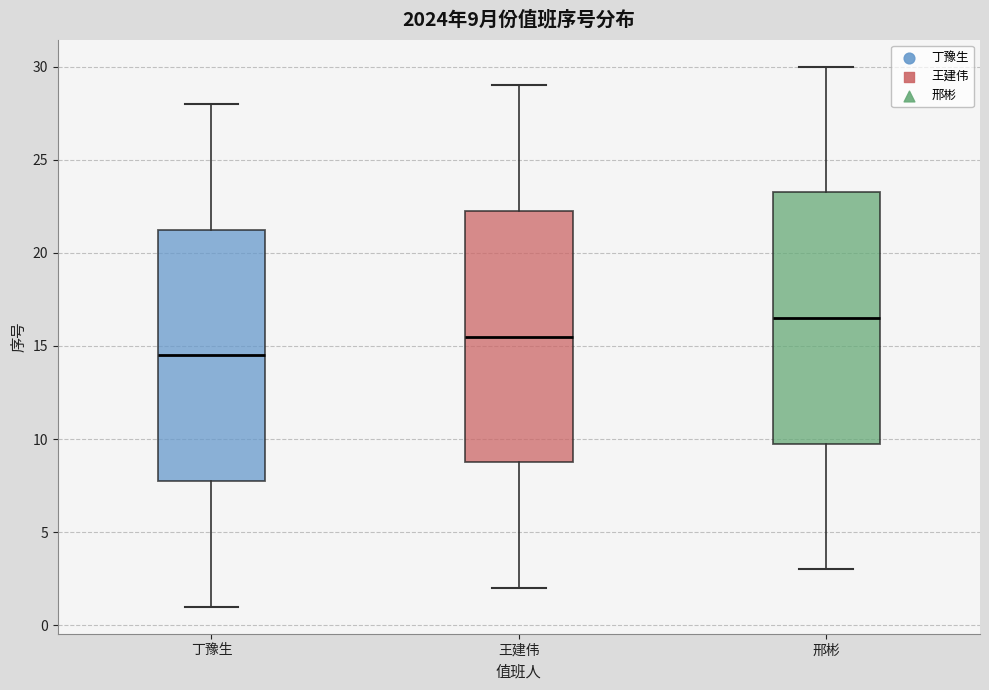

Which box has the lowest median line?

丁豫生